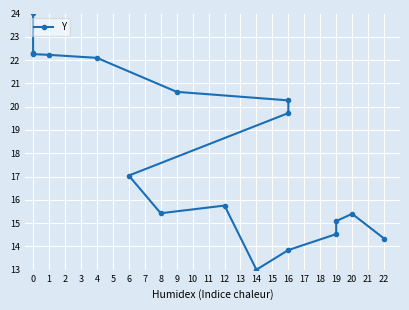

How many data points does each series have?

17